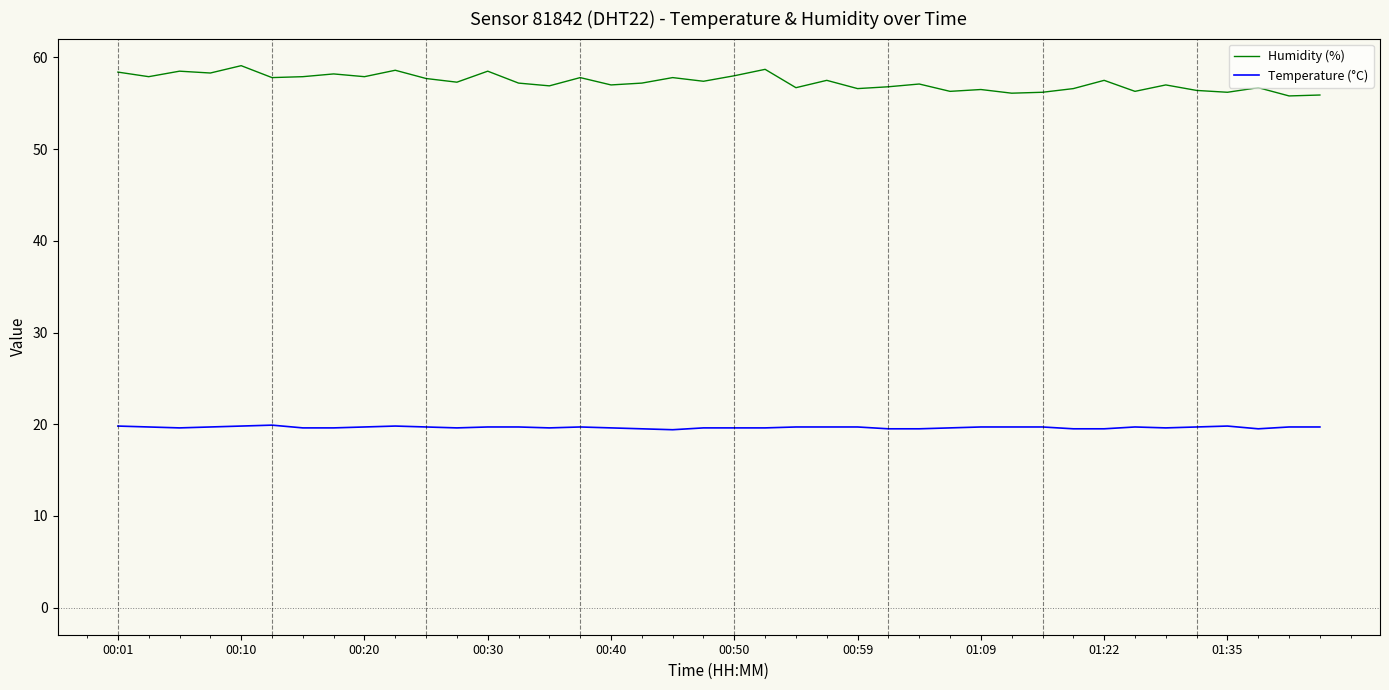

Which series has the largest range (max minus min)?

Humidity (%)